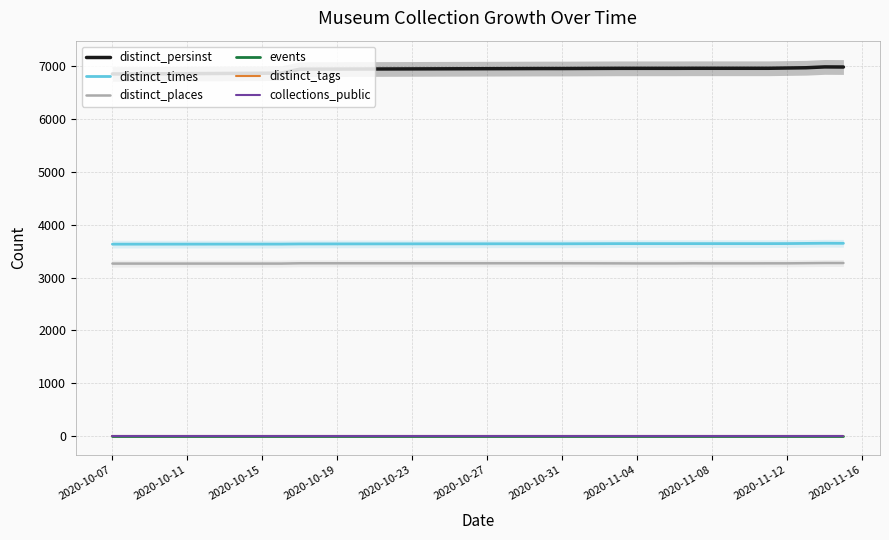

How many data points in distinct_places are above 3271?

7